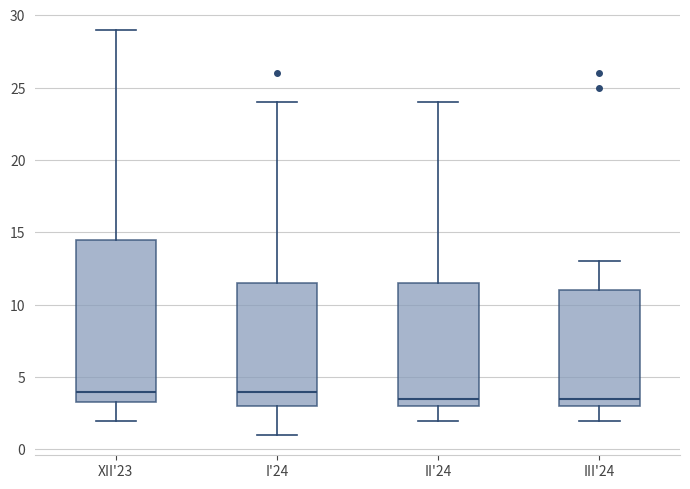

Reading left to right, transcribe this box plot: for each box, give where its median line is, the range the box spans, and where its two whiskers end, as read against the y-axis. The values are not printed on the chart, so give them approximately, as read against the axis.

XII'23: median 4.0, box 3.5 to 14.5, whiskers 2.0 to 29.0
I'24: median 4.0, box 3.0 to 11.5, whiskers 1.0 to 24.0
II'24: median 3.5, box 3.0 to 11.5, whiskers 2.0 to 24.0
III'24: median 3.5, box 3.0 to 11.0, whiskers 2.0 to 13.0